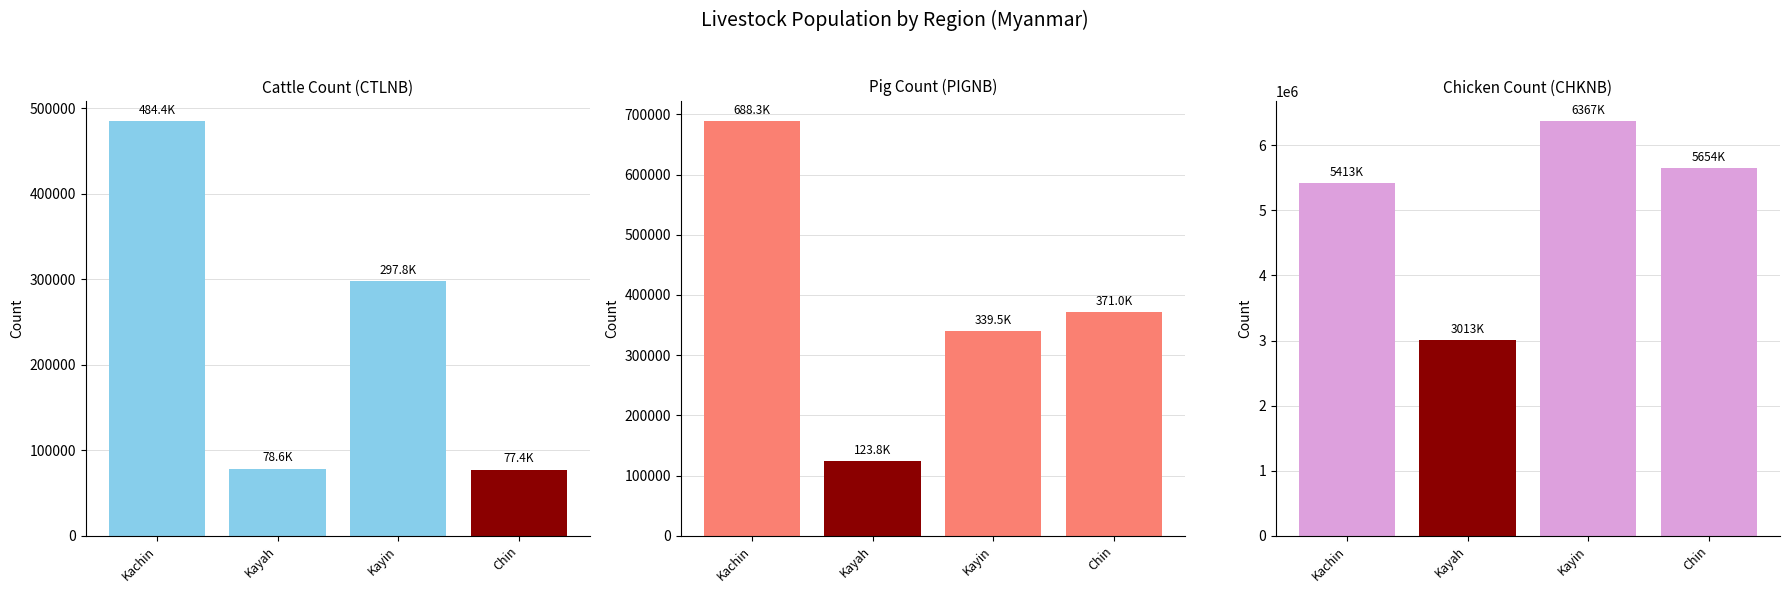

Is it true that PIGNB equals 572483 at Kayin?

False